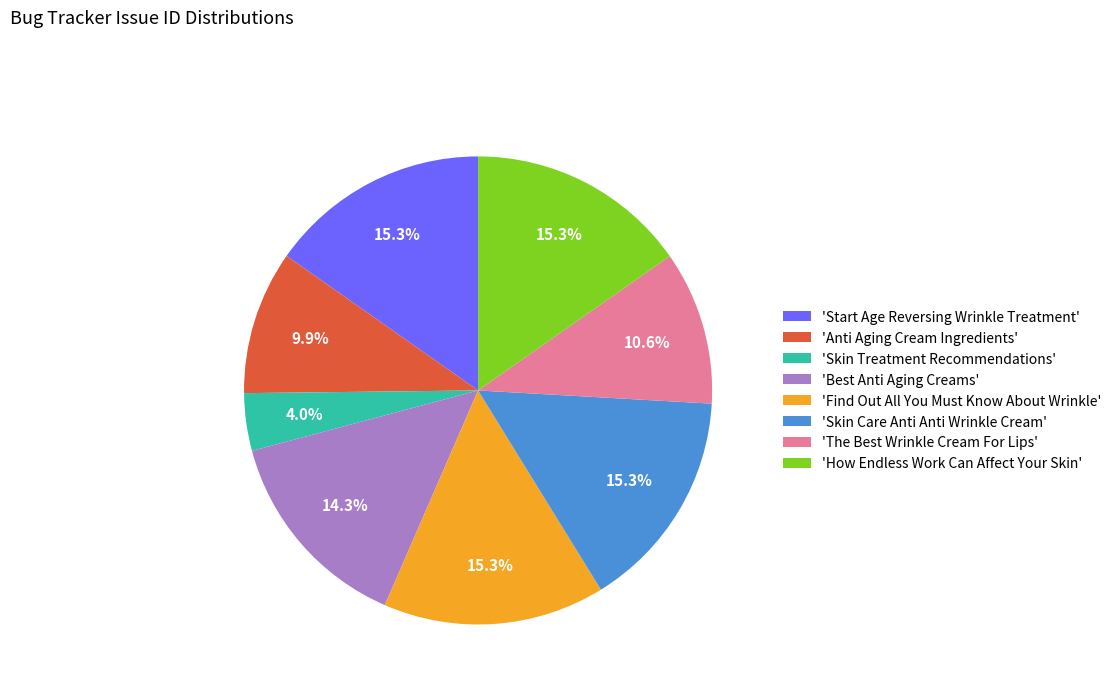

Does 'How Endless Work Can Affect Your Skin' represent more than half of the total?

No